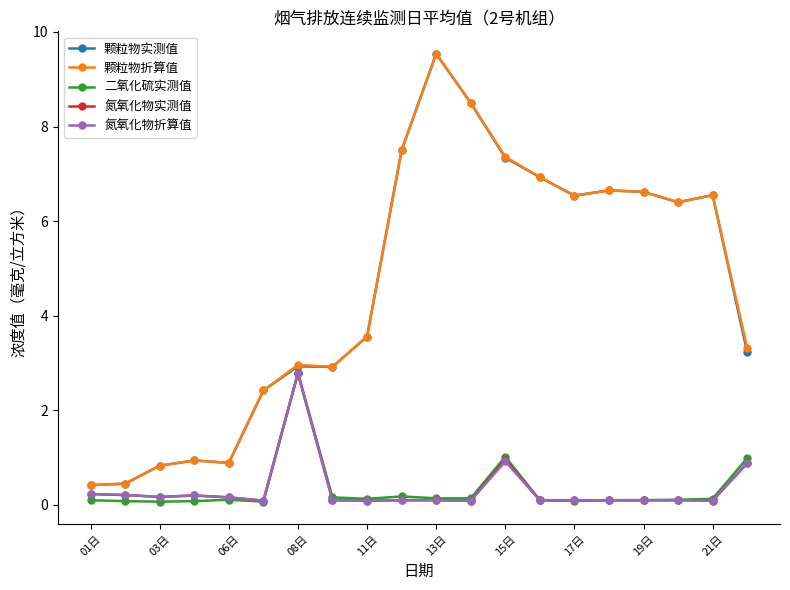

At how many categories does at least one series exceed 2?

15